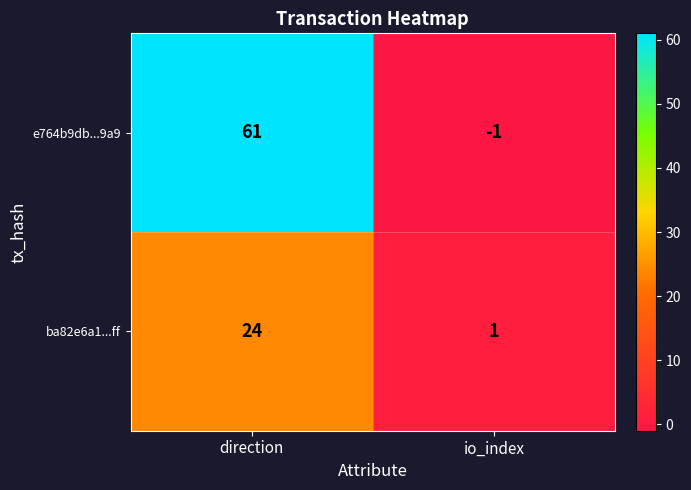

Which series has the largest total across all categories?

e764b9db...9a9